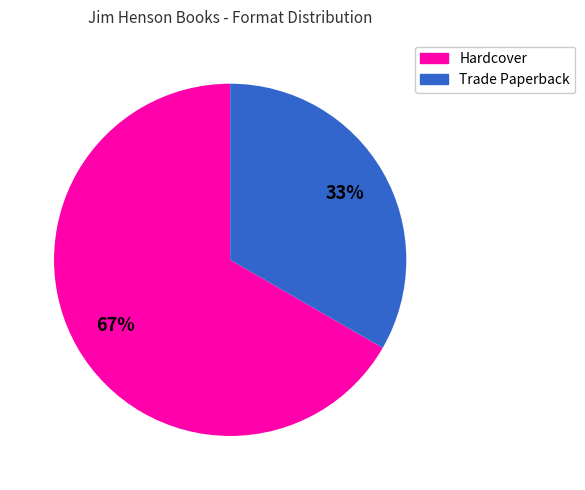

To the nearest percent, what portion does Hardcover represent?

67%